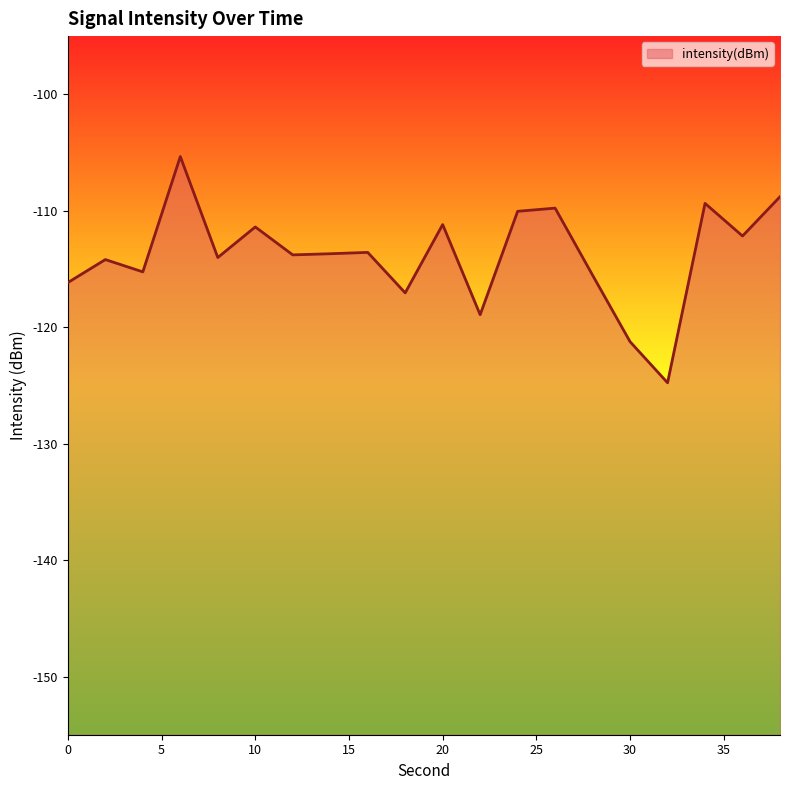

Is it true that the value at 36 is -62.1?

False